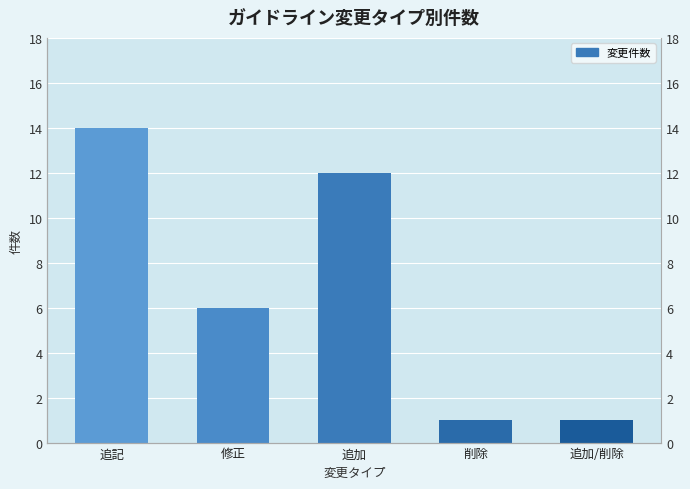

How many bars are there in total?

5